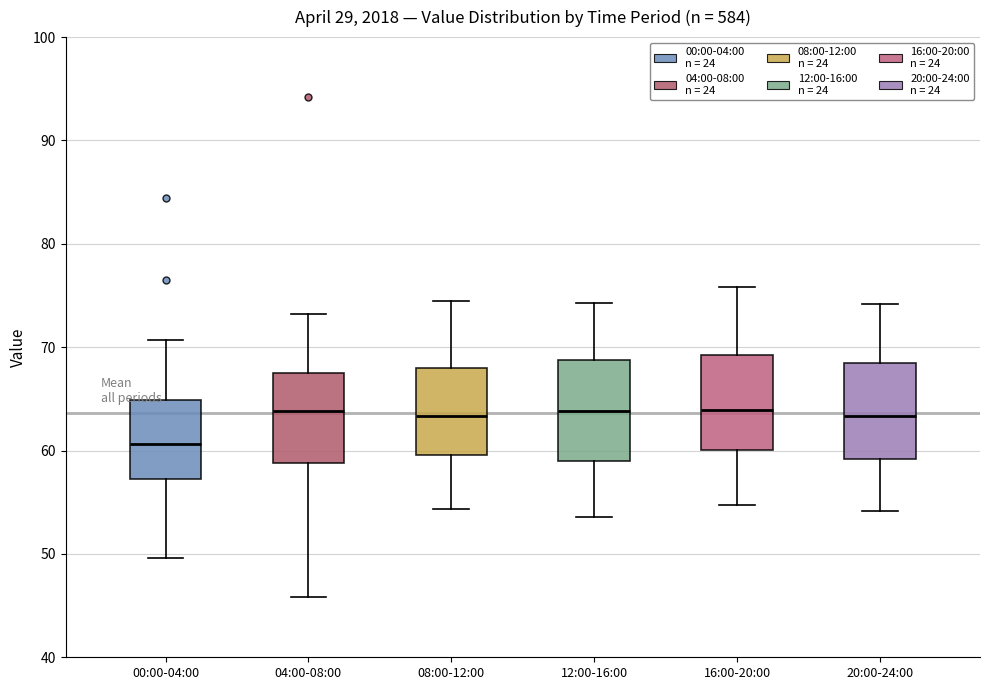

Reading left to right, transcribe this box plot: for each box, give where its median line is, the range the box spans, and where its two whiskers end, as read against the y-axis. The values are not printed on the chart, so give them approximately, as read against the axis.

00:00-04:00: median 61, box 57 to 65, whiskers 50 to 71
04:00-08:00: median 64, box 59 to 67, whiskers 46 to 73
08:00-12:00: median 63, box 60 to 68, whiskers 54 to 75
12:00-16:00: median 64, box 59 to 69, whiskers 54 to 74
16:00-20:00: median 64, box 60 to 69, whiskers 55 to 76
20:00-24:00: median 63, box 59 to 69, whiskers 54 to 74